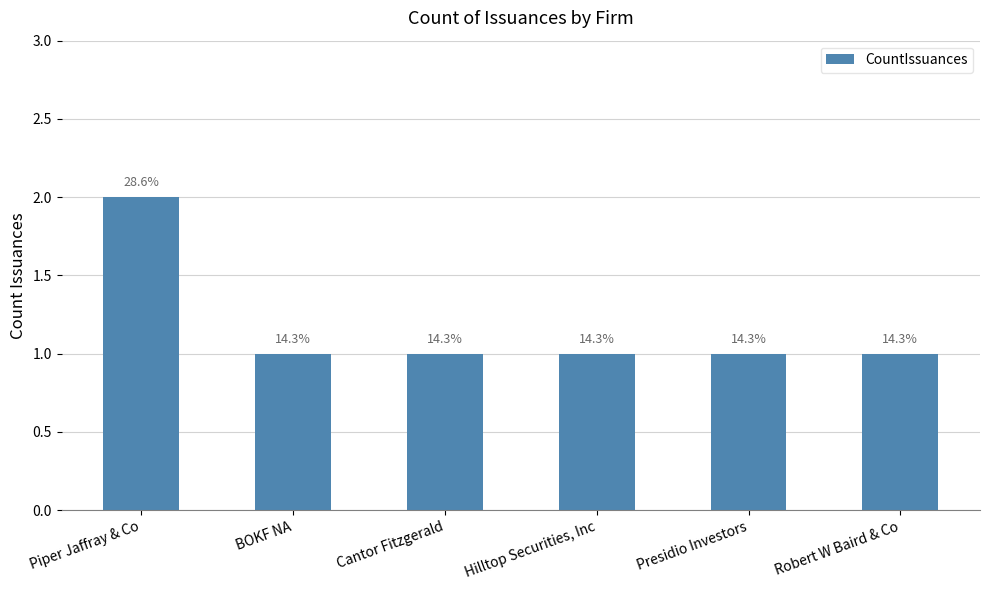

How many bars are there in total?

6